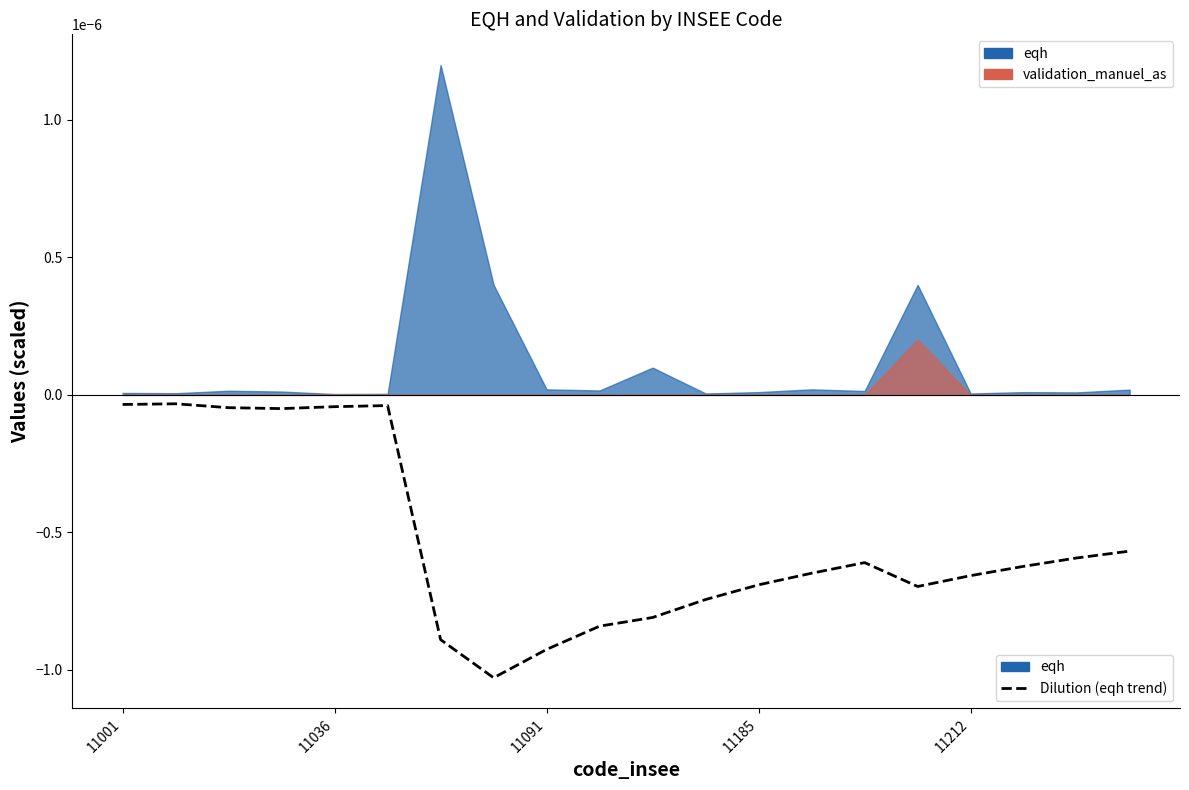

How many points are lower than both their immediate neighbors (excluding endpoints)?

3